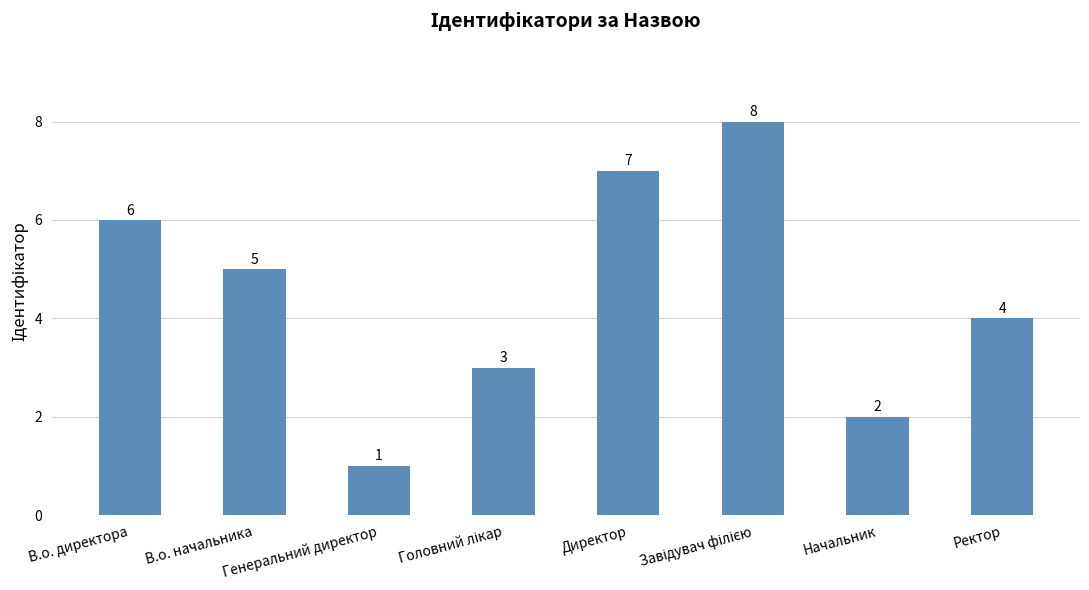

What is the change in value from Генеральний директор to Ректор?

+3